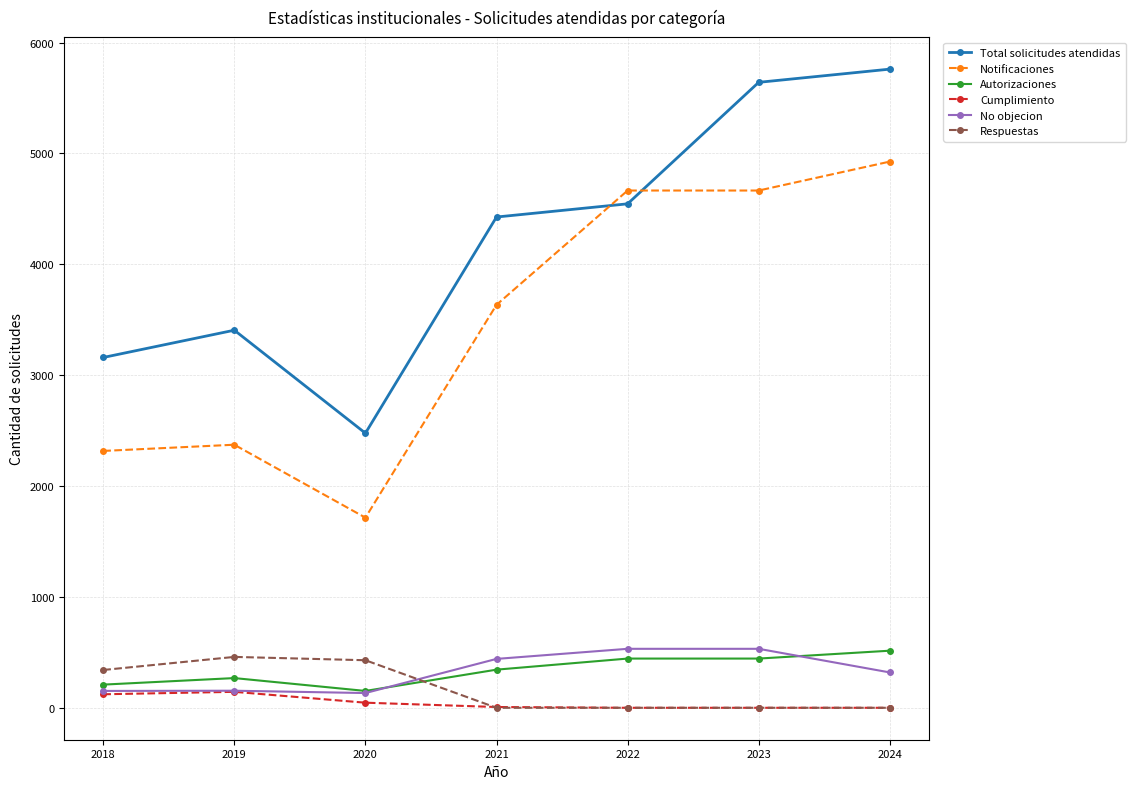

True or false: No objecion and Total solicitudes atendidas intersect in this chart.

False